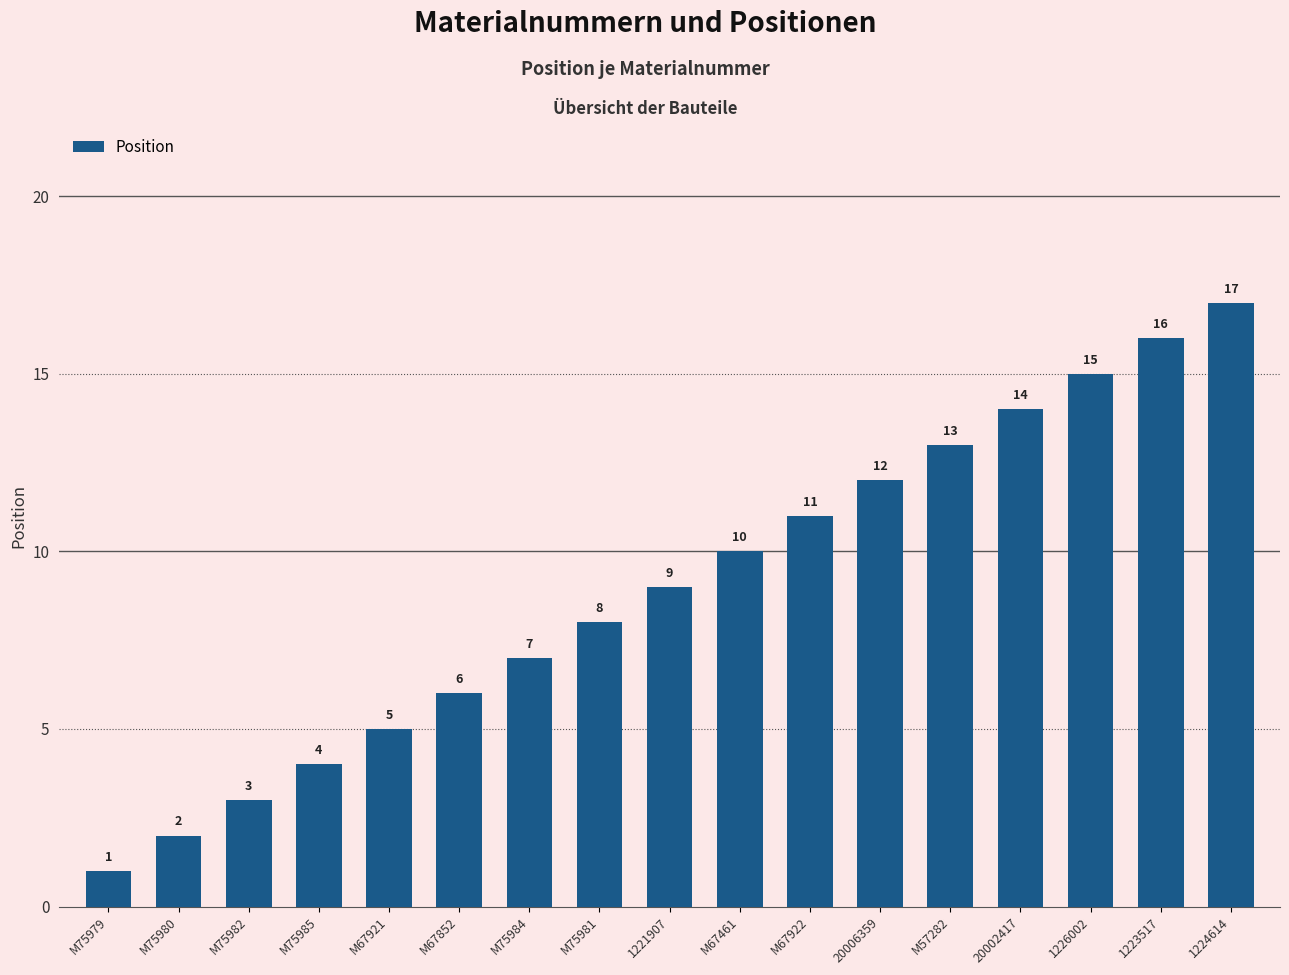

Reading right to left, list all the values displayed in this chart.

17	16	15	14	13	12	11	10	9	8	7	6	5	4	3	2	1